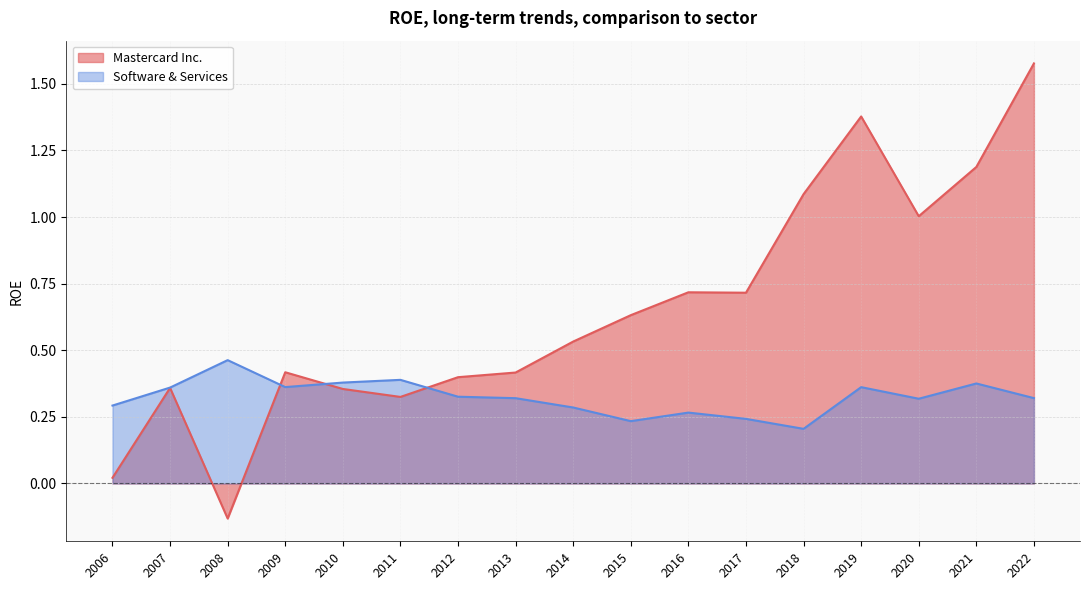

At which label is Software & Services closest to 0?

2018